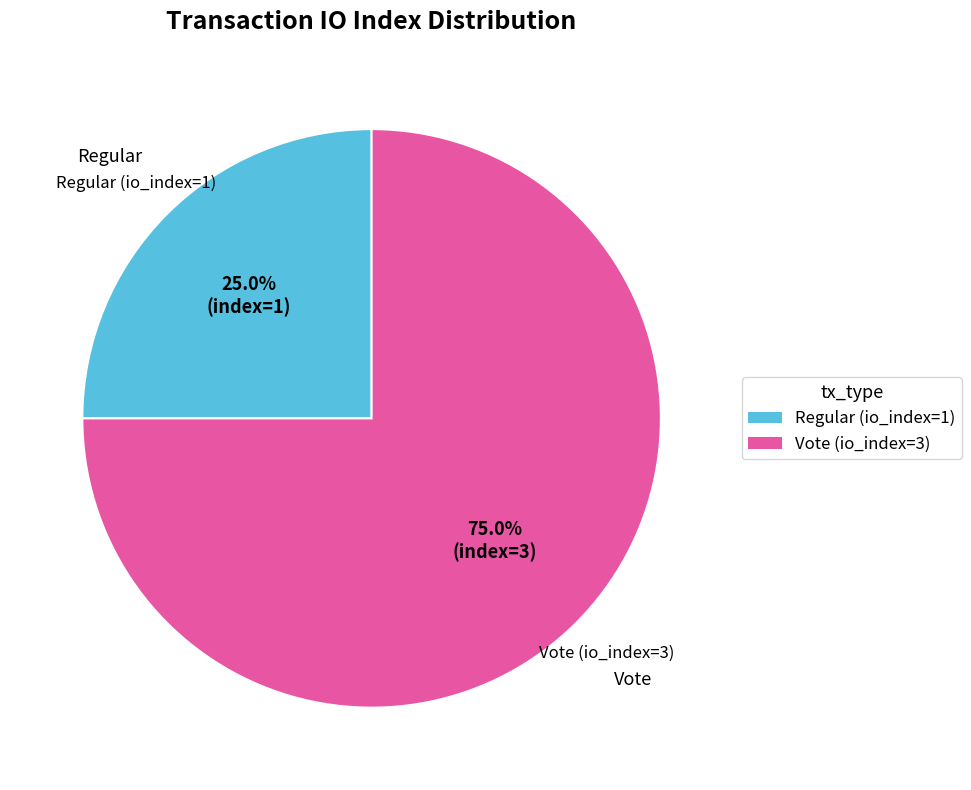

To the nearest percent, what is the difference between the Regular (io_index=1) and Vote (io_index=3) slice percentages?

50%